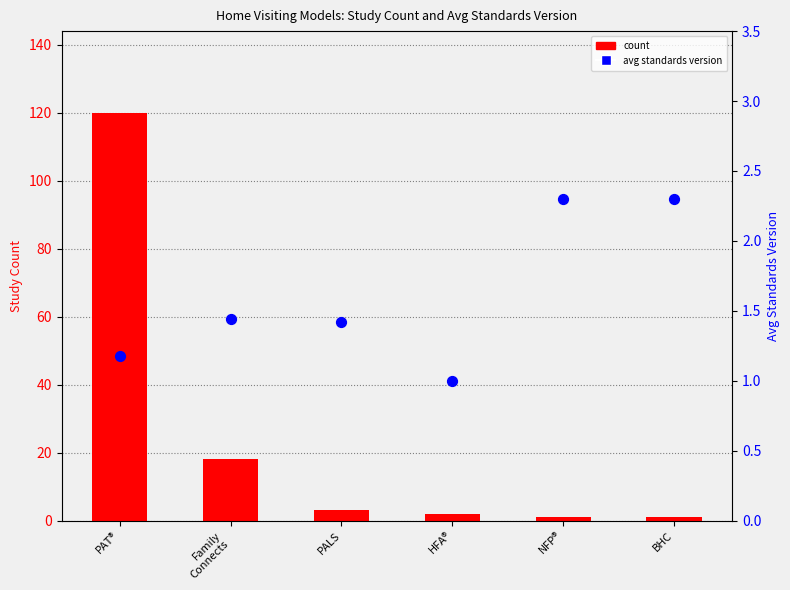

At how many categories does at least one series exceed 11?

2